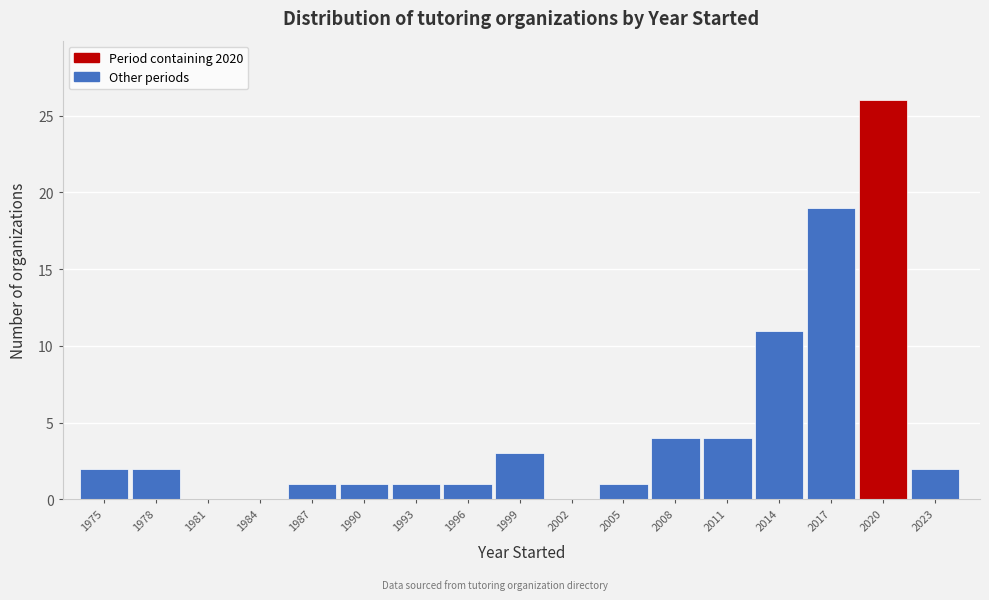

Reading left to right, list all the values displayed in this chart.

1975=2	1978=2	1981=0	1984=0	1987=1	1990=1	1993=1	1996=1	1999=3	2002=0	2005=1	2008=4	2011=4	2014=11	2017=19	2020=26	2023=2